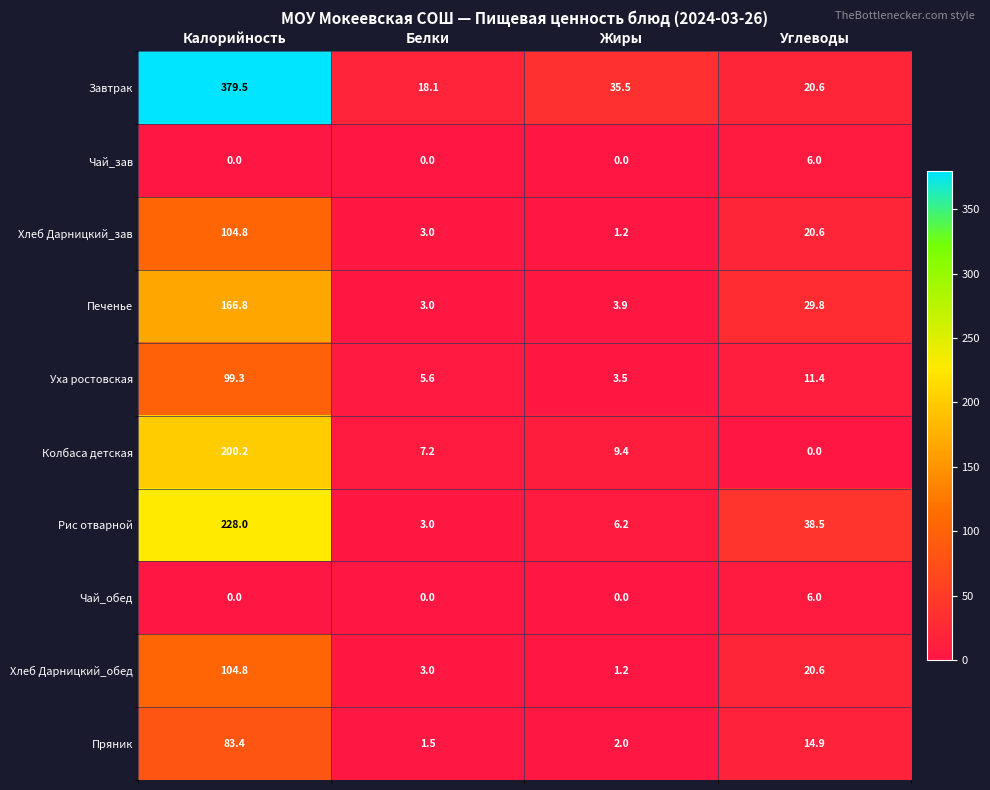

List the labels in order of Рис отварной value, largest first.

Калорийность, Углеводы, Жиры, Белки